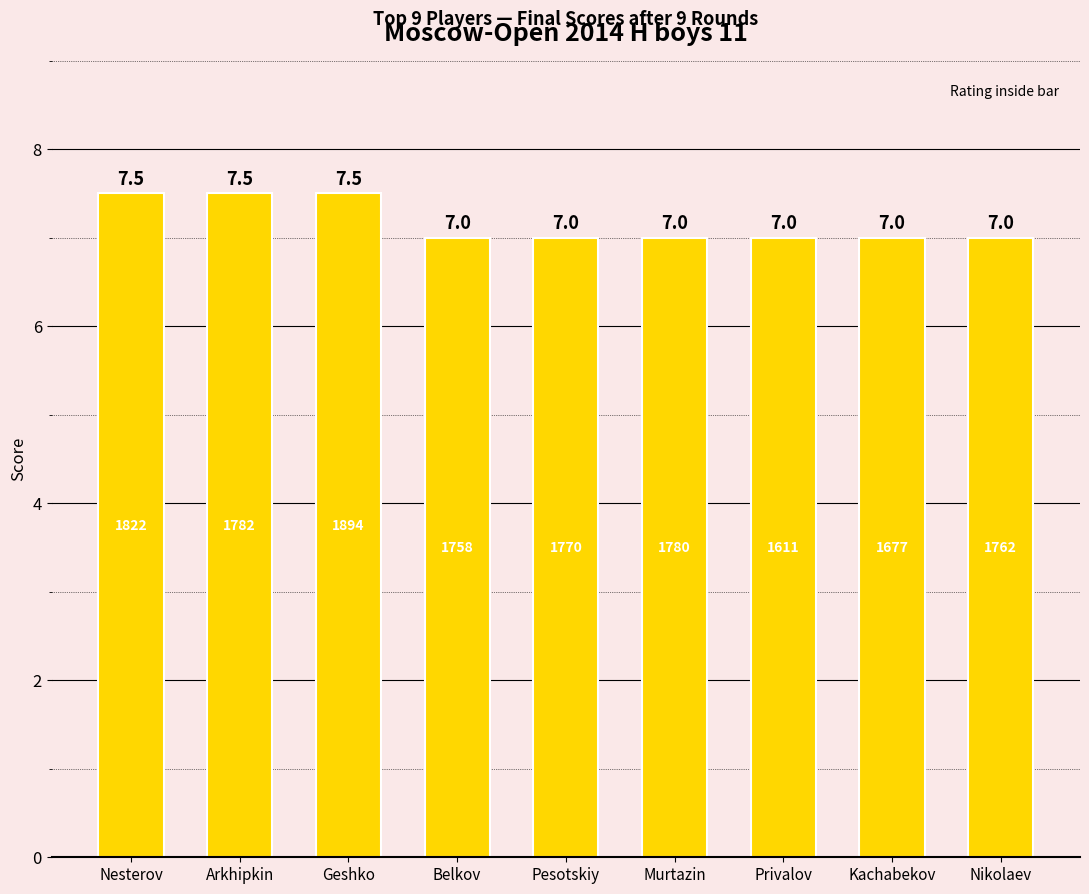

Reading left to right, extract all data points from this chart.

Nesterov=7.5	Arkhipkin=7.5	Geshko=7.5	Belkov=7.0	Pesotskiy=7.0	Murtazin=7.0	Privalov=7.0	Kachabekov=7.0	Nikolaev=7.0